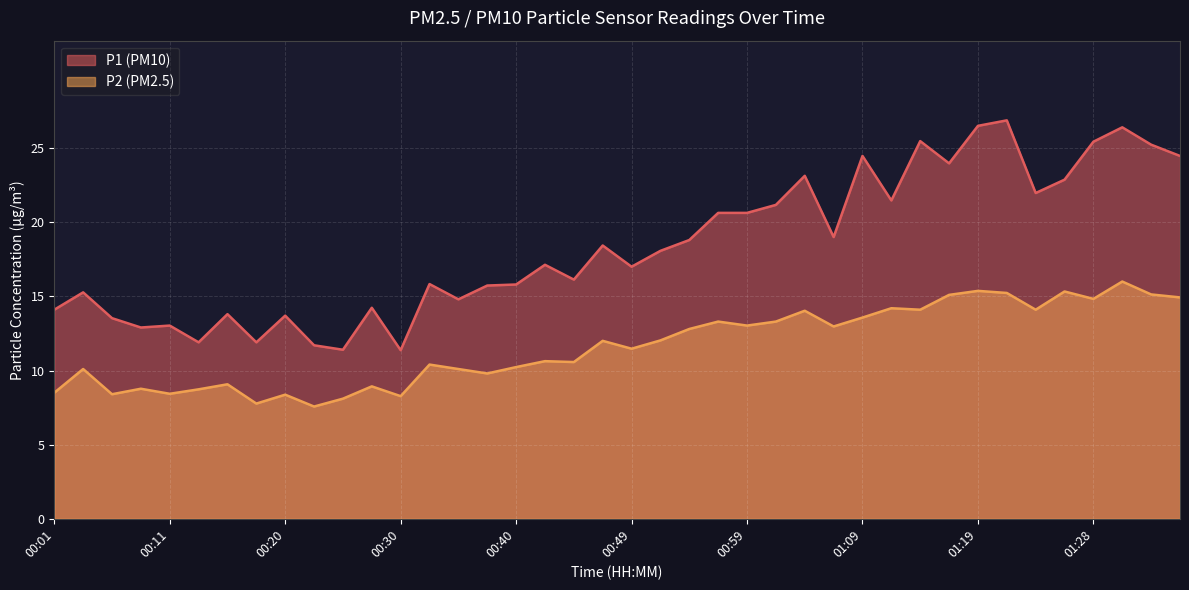

List the series in order of their peak value, highest first.

P1, P2